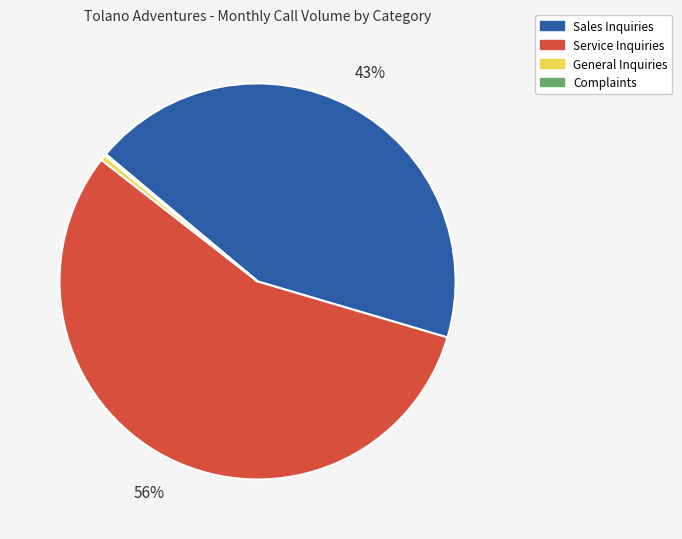

Which has a higher value, Service Inquiries or General Inquiries?

Service Inquiries